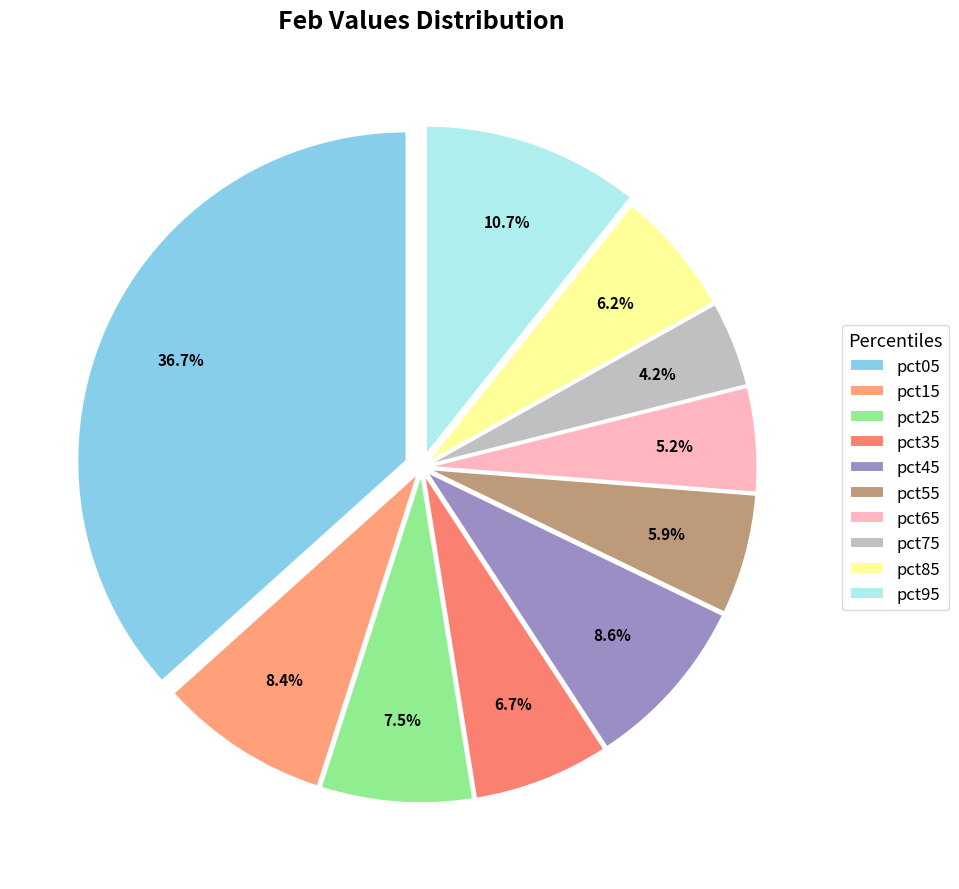

What is the total percentage of pct15 and pct95?

19.1%